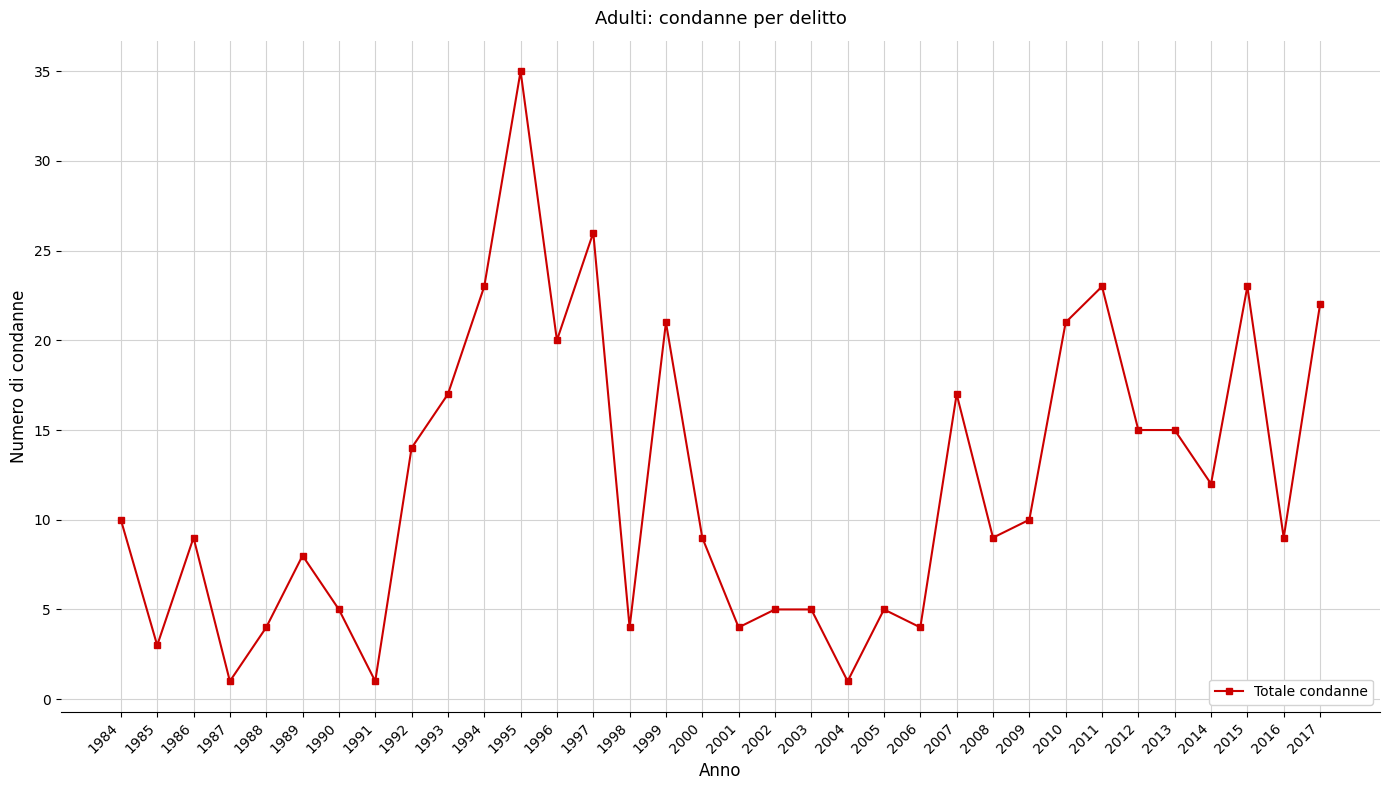

What is the difference between the maximum and second lowest values?

34